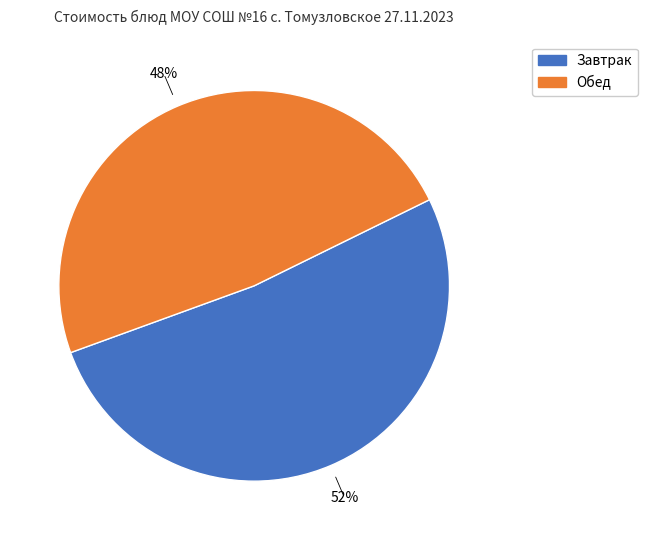

To the nearest percent, what is the average slice percentage?

50%